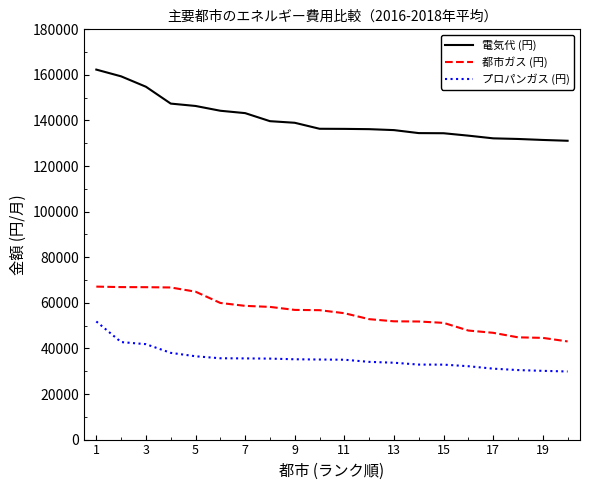

What is the greatest value displayed?

162334